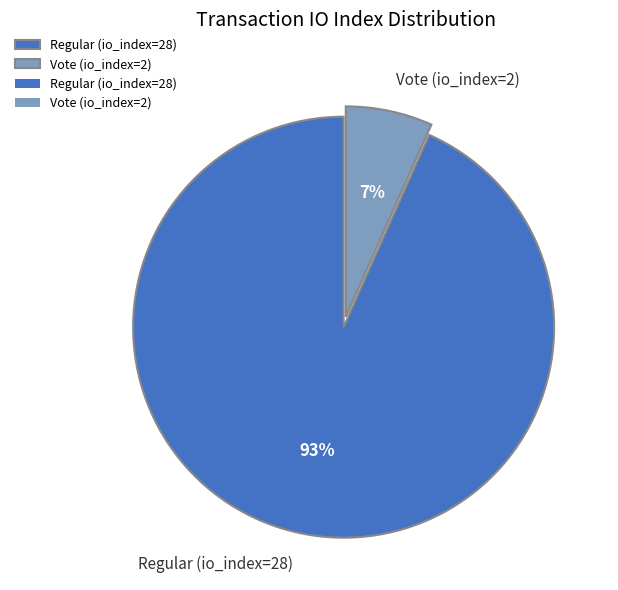

Which category has the smallest portion of the pie?

Vote (io_index=2)